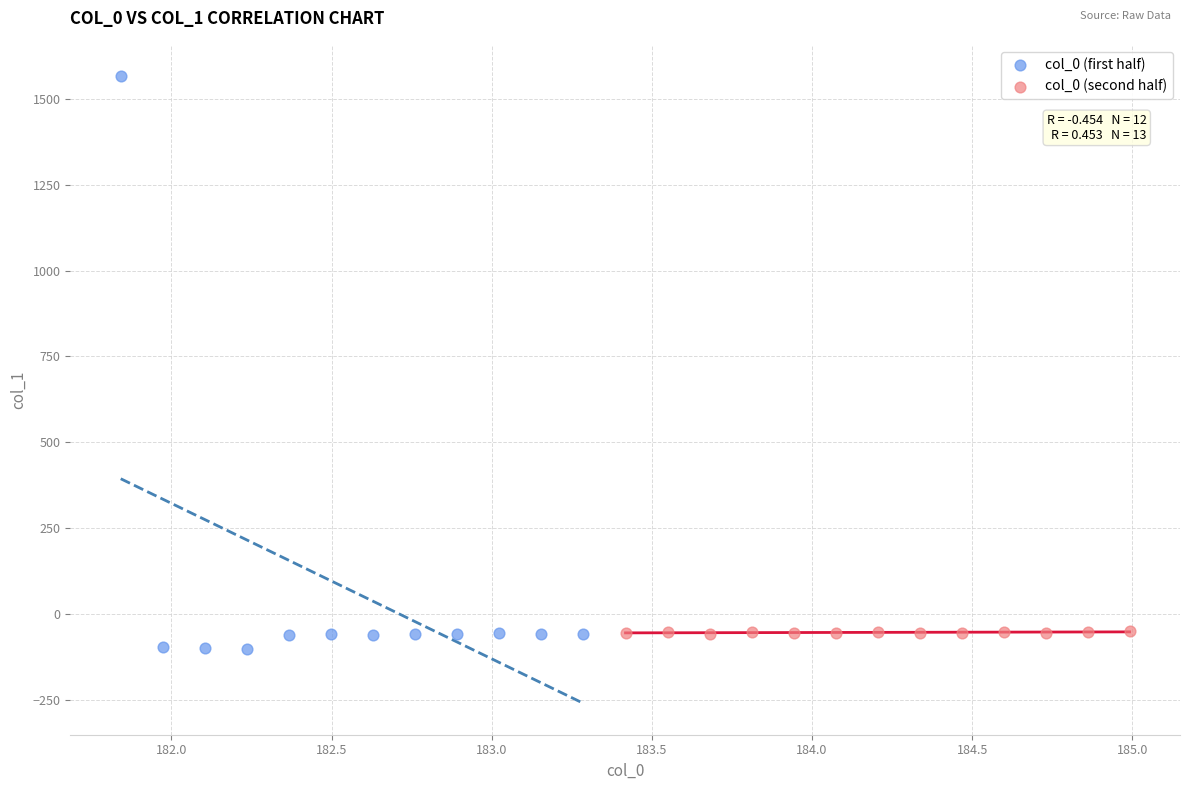

Which series contains the lowest Y value?

col_0 (first half)